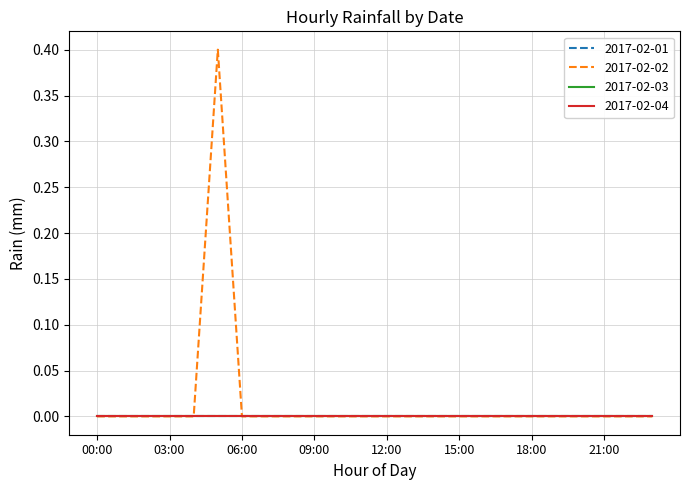

Does the chart have visible grid lines?

Yes